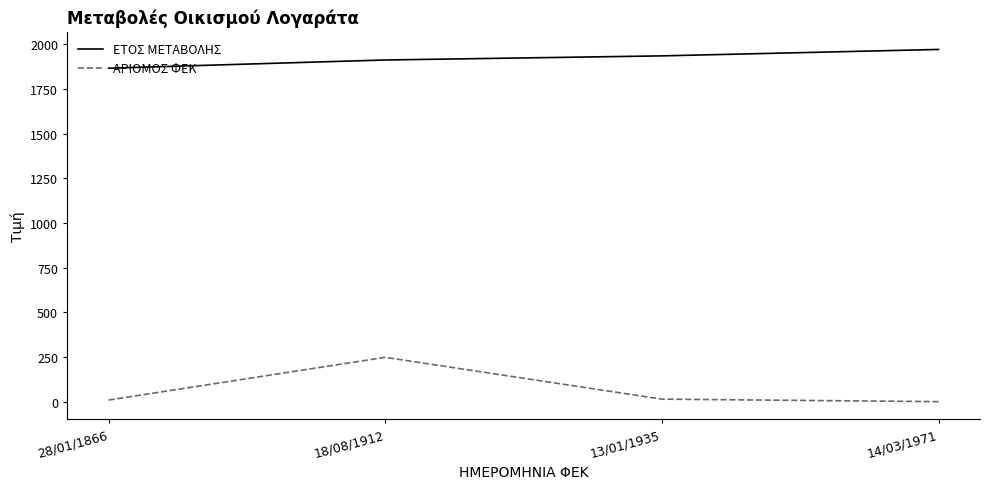

Rank the series by their average value, from lowest to highest.

ΑΡΙΘΜΟΣ ΦΕΚ, ΕΤΟΣ ΜΕΤΑΒΟΛΗΣ